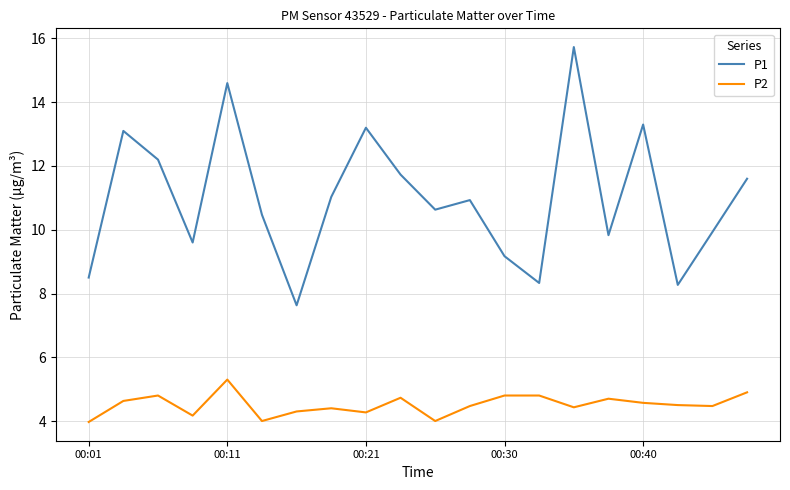

Which series has the largest range (max minus min)?

P1